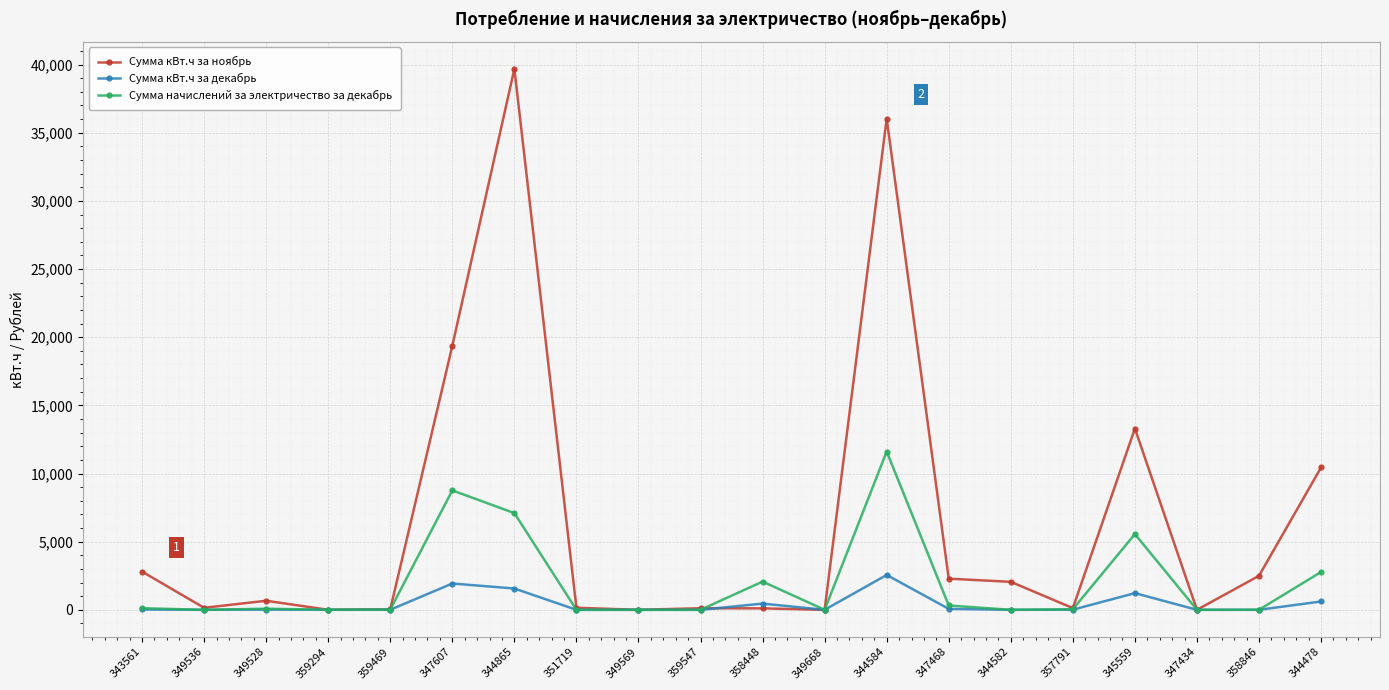

True or false: Сумма начислений за электричество за декабрь has more than 1 points higher than both neighbors.

True